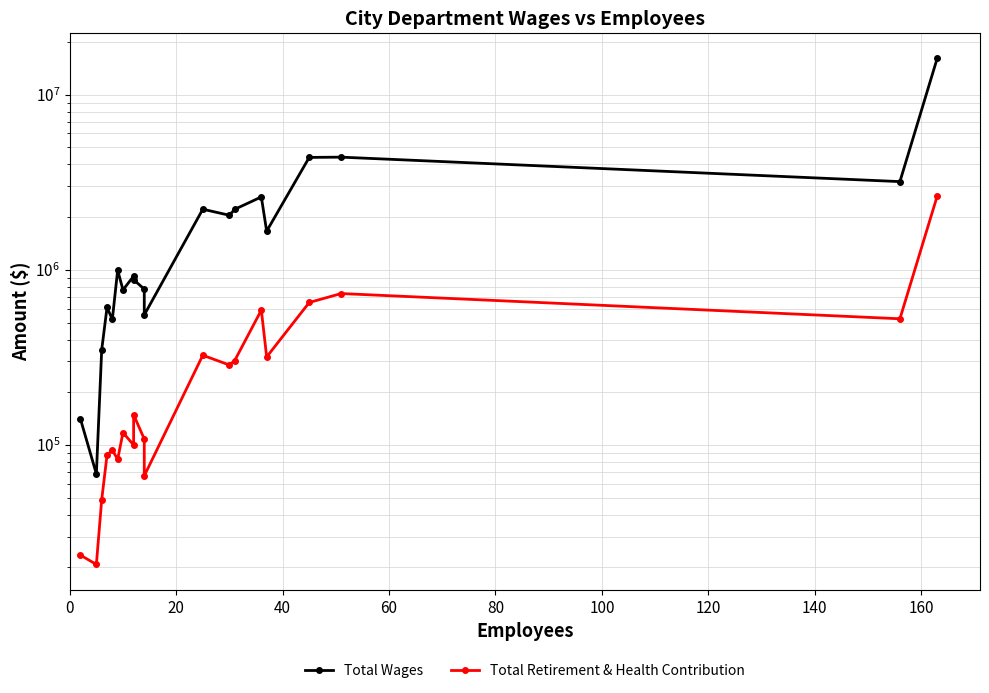

True or false: Total Retirement & Health Contribution and Total Wages intersect in this chart.

False